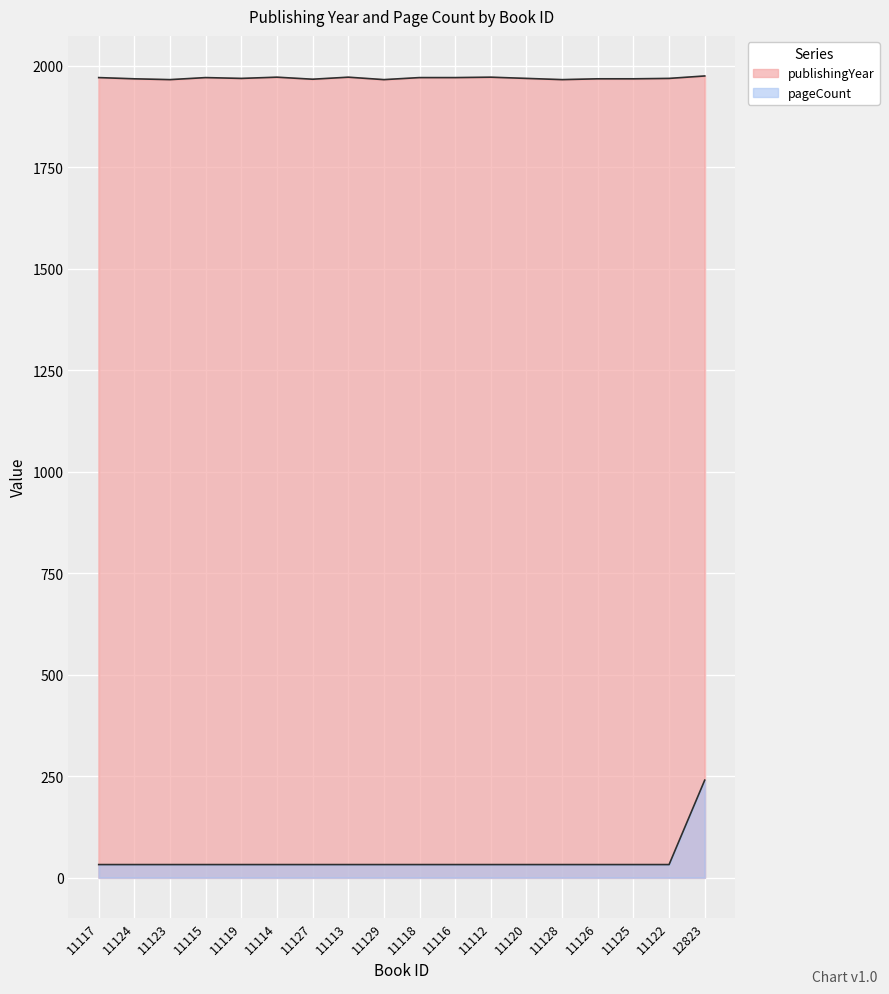

Is it true that publishingYear equals 1971 at 11115?

True